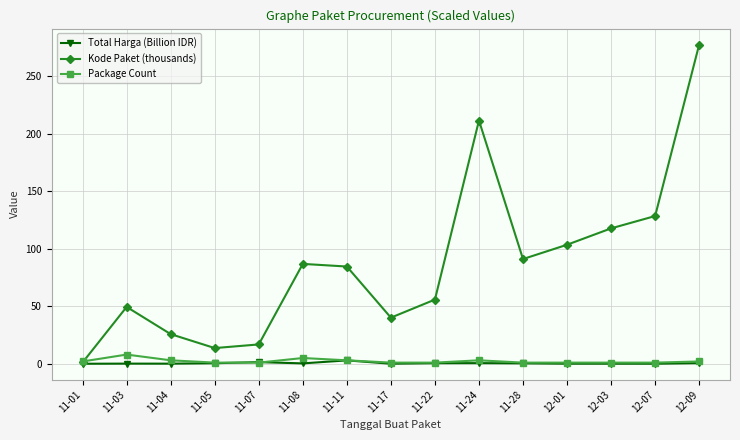

The value of Kode Paket (thousands) at 11-28 is 162.0. True or false?

False